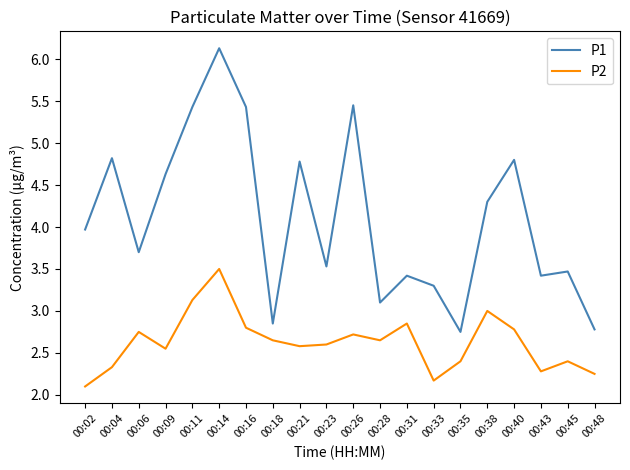

What is the difference between the P2 values at 00:38 and 00:35?

0.6